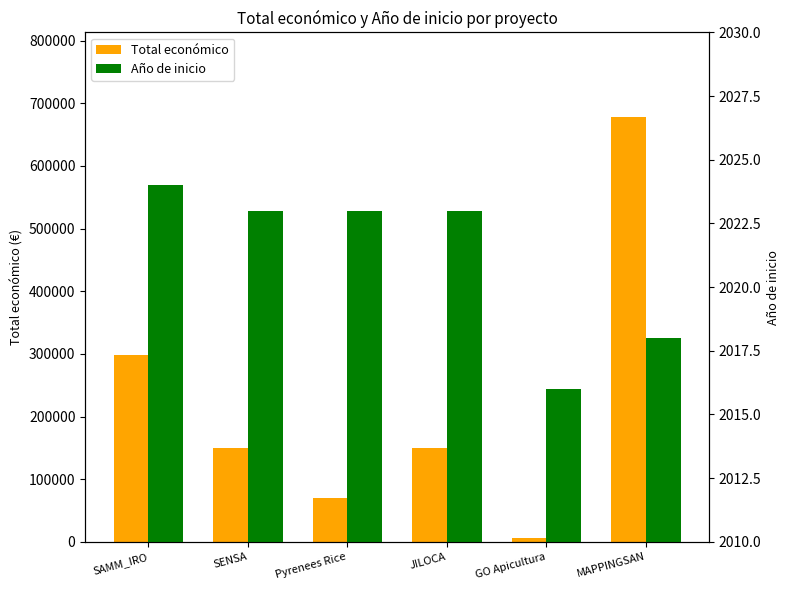

Reading left to right, extract all data points from this chart.

Total económico: 297514	150000	70000	150000	6000	677425
Año de inicio: 2024	2023	2023	2023	2016	2018